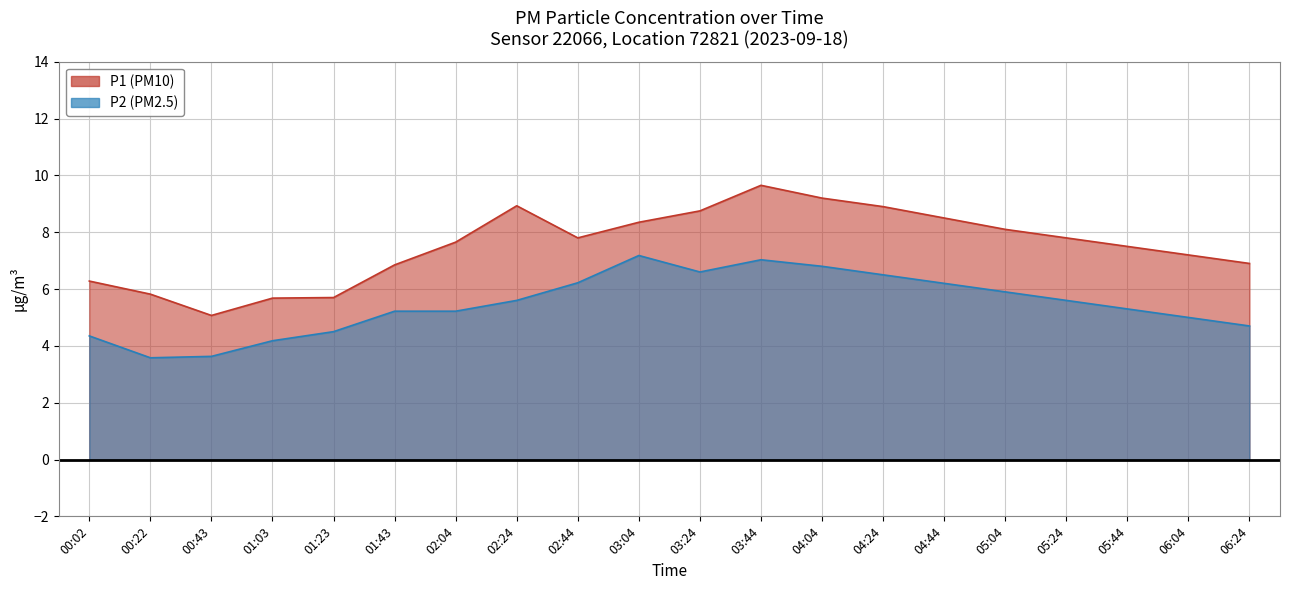

The P1 series shows 9.2 at 04:04. True or false?

True